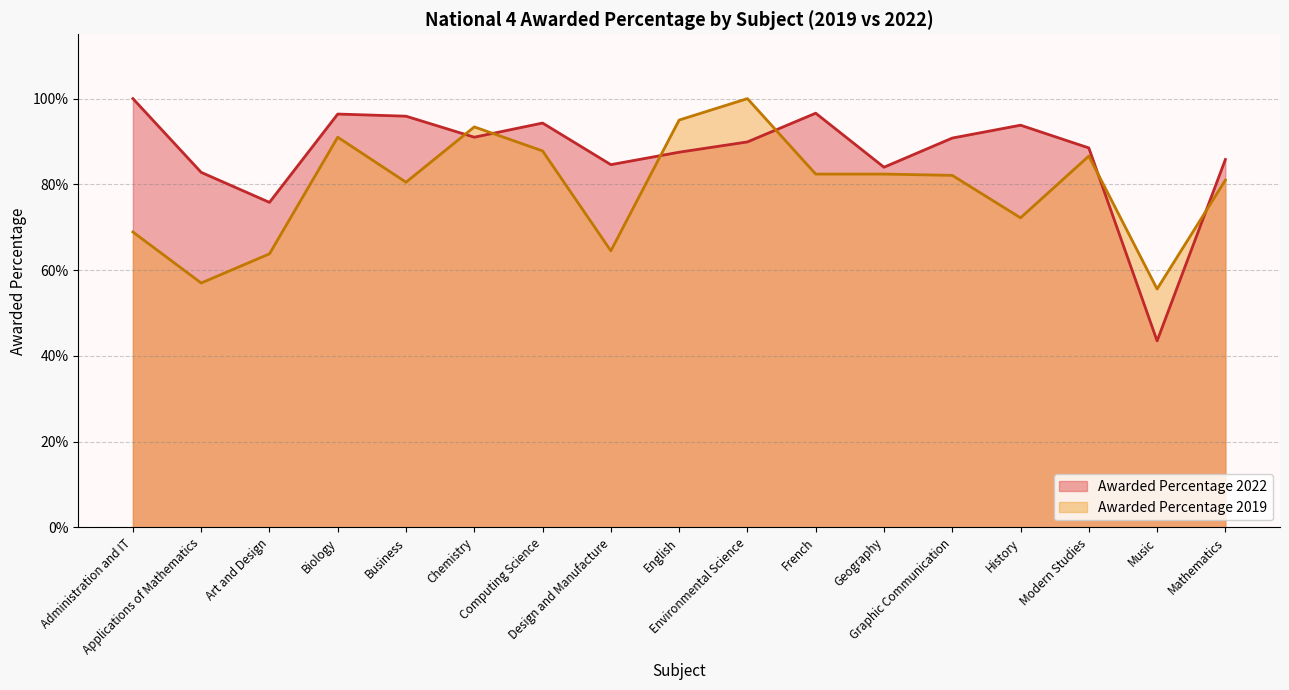

Which label corresponds to the largest value in the chart?

Administration and IT